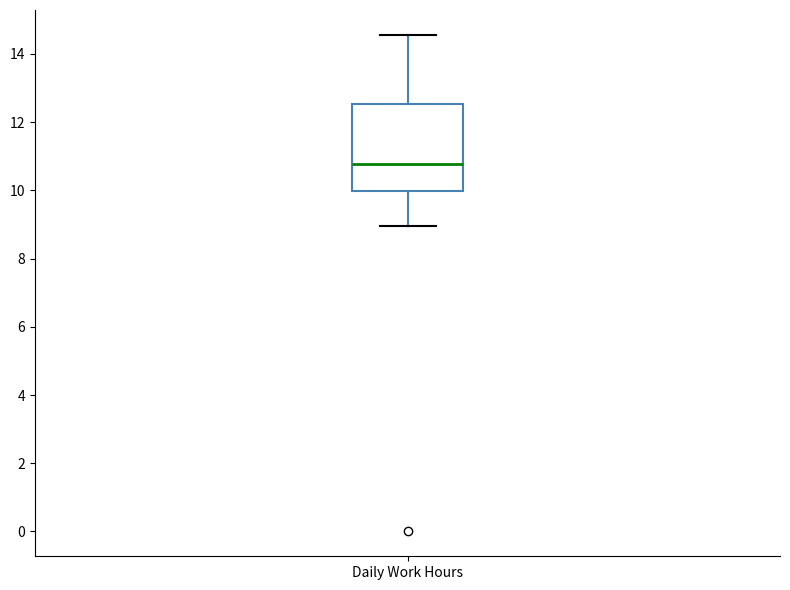

Transcribe this box plot: give where the median line is, the range the box spans, and where the two whiskers end, as read against the y-axis. The values are not printed on the chart, so give them approximately, as read against the axis.

median 10.8, box 10.0 to 12.6, whiskers 9.0 to 14.6